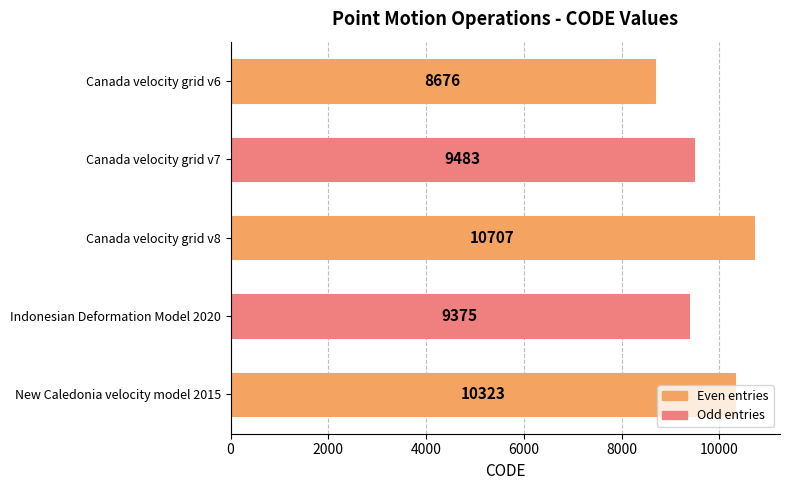

The chart shows a value of 5613 at New Caledonia velocity model 2015. True or false?

False